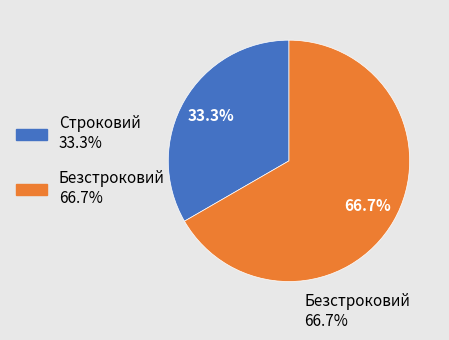

True or false: Строковий accounts for 33% of the total.

True